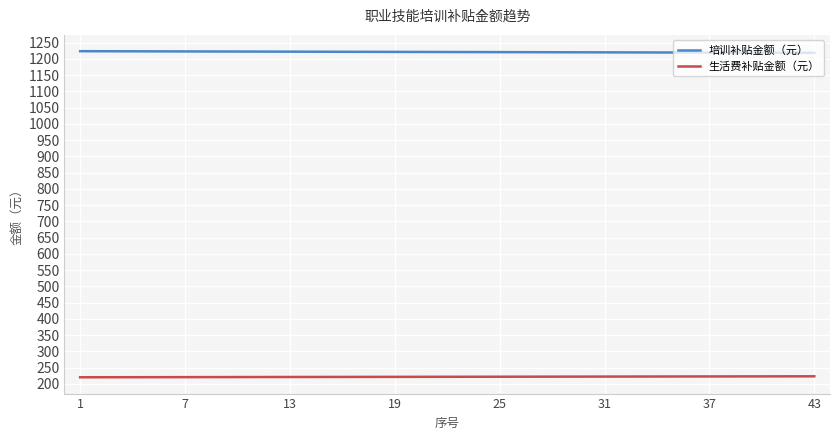

True or false: 生活费补贴金额（元） and 培训补贴金额（元） intersect in this chart.

False